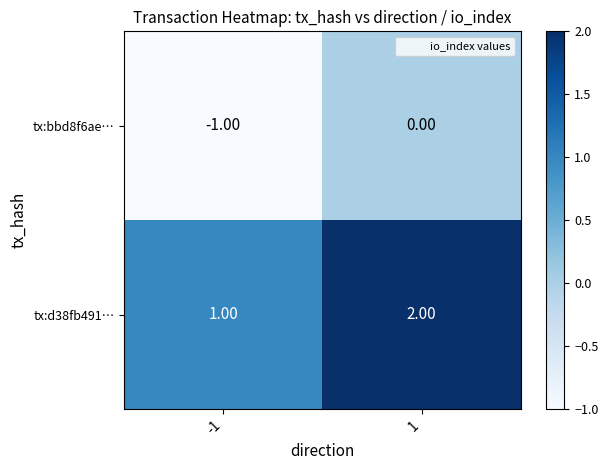

Which series has the largest total across all categories?

tx:d38fb491…